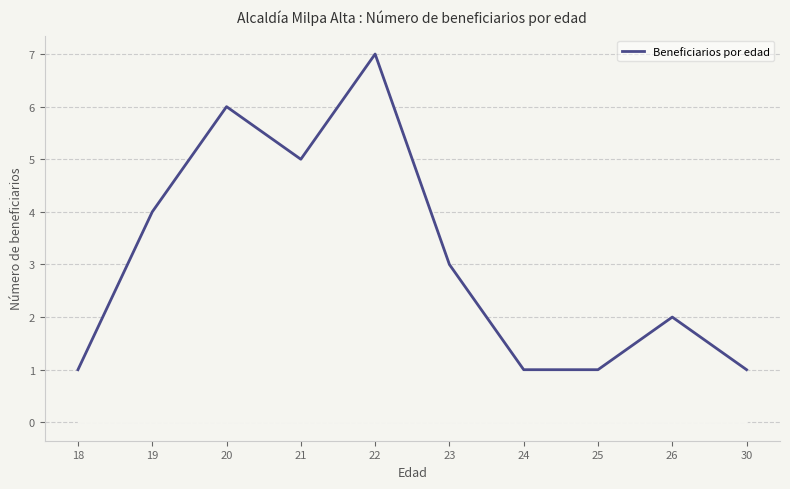

The chart shows a value of 0 at 25. True or false?

False